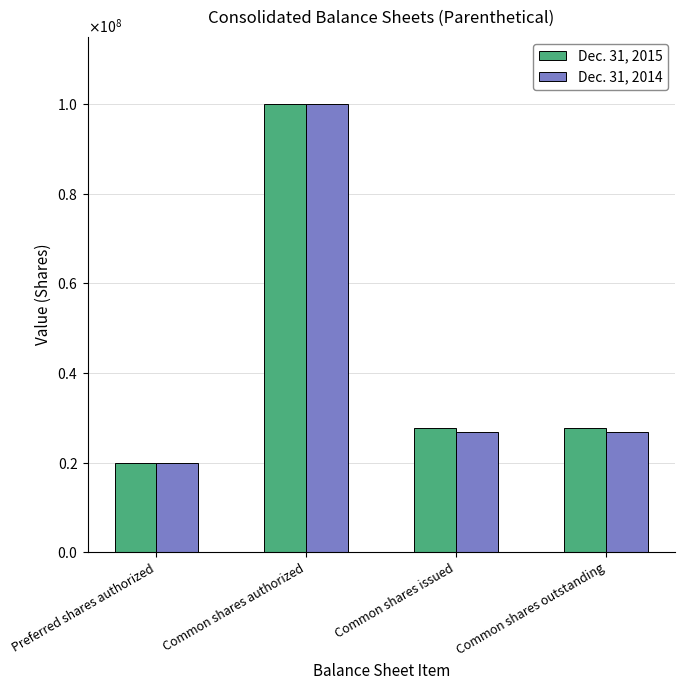

The value of Dec. 31, 2015 at Preferred shares authorized is 20000000. True or false?

True